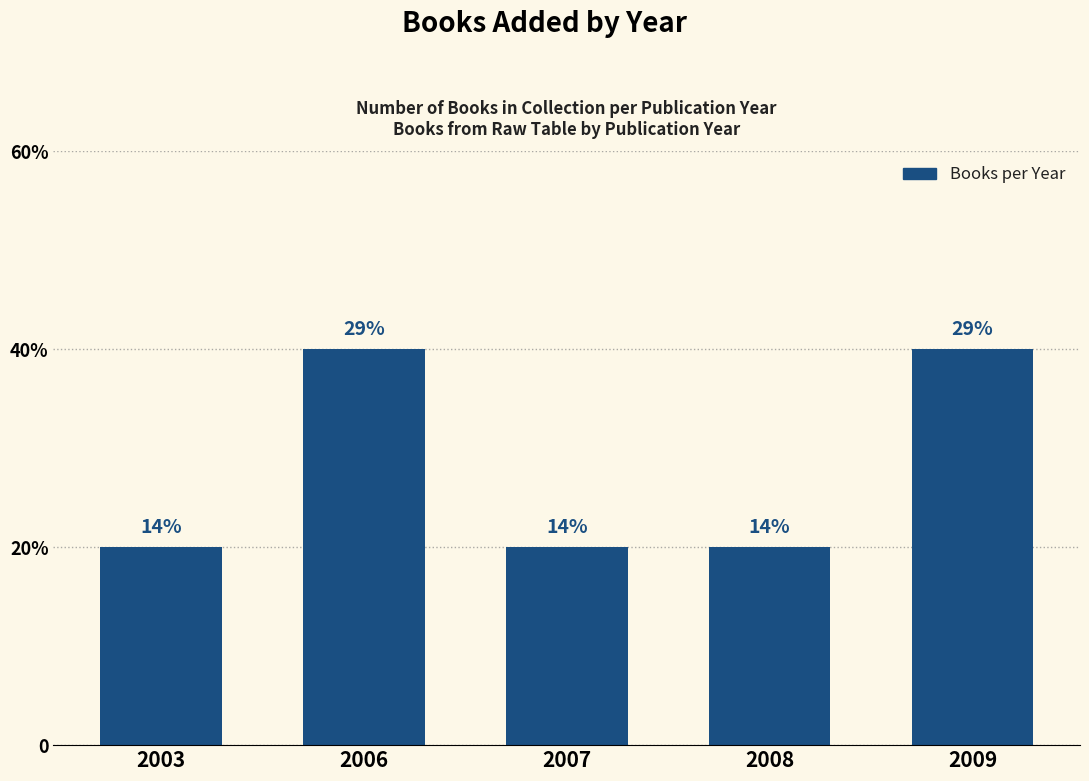

Does the chart contain any negative values?

No